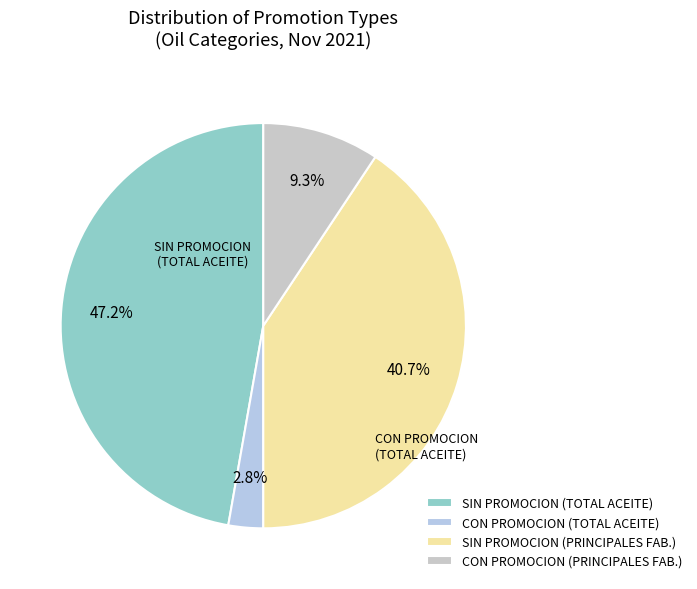

Count the number of slices in the pie.

4